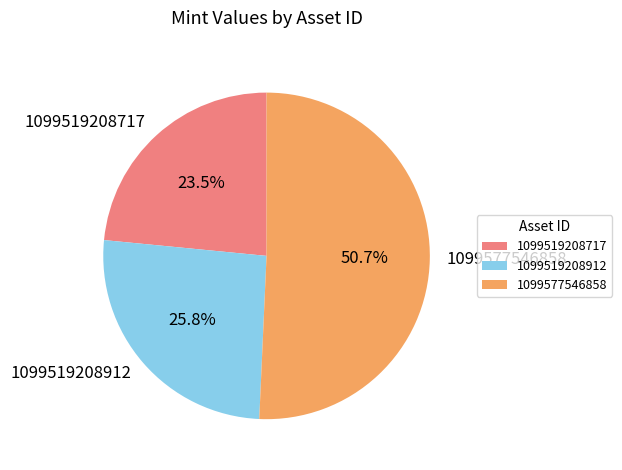

To the nearest percent, what is the average slice percentage?

33%